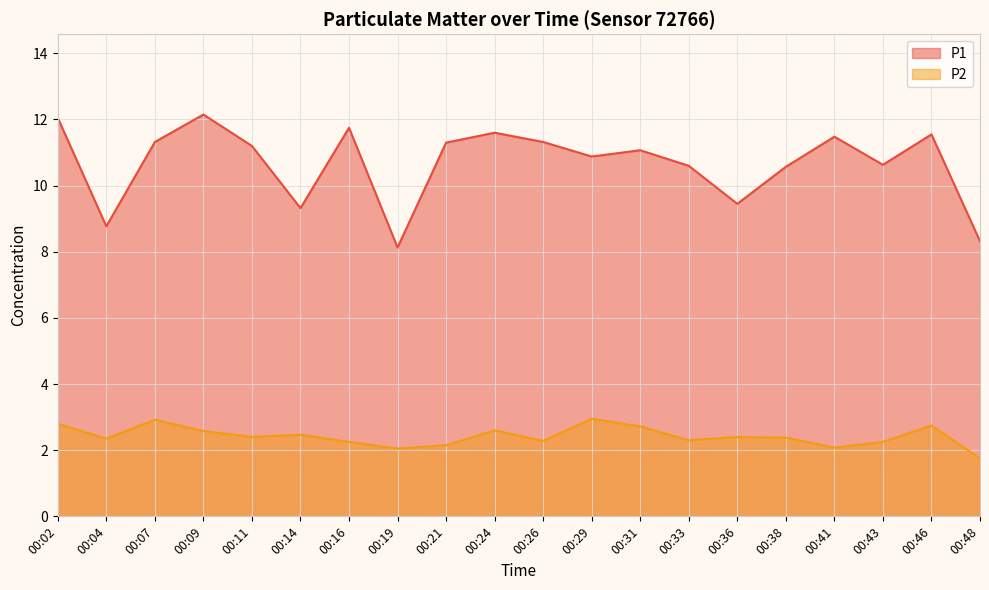

Which category has the lowest value across all series?

00:48